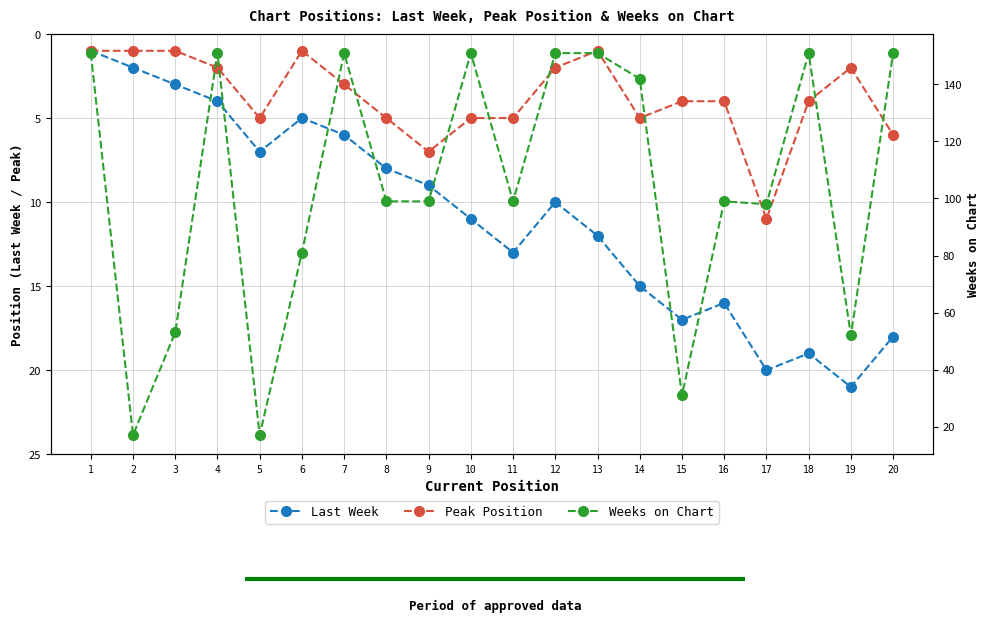

Between 7 and 10, which series saw the biggest shift?

Last Week